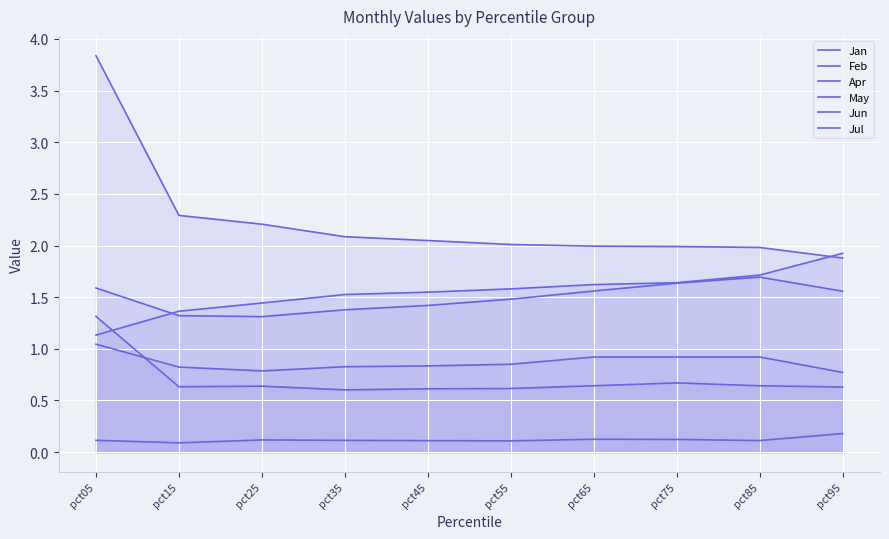

True or false: Jul has a value of 0.6 at pct45.

True